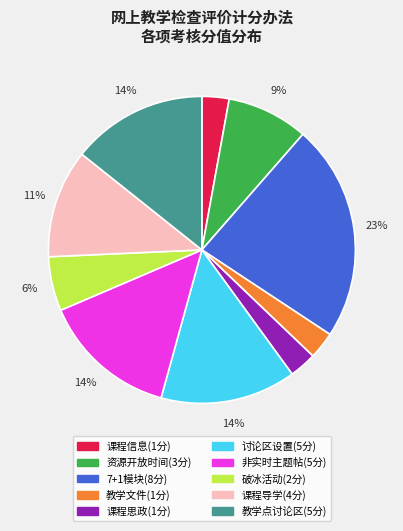

Does 课程信息(1分) represent more than half of the total?

No